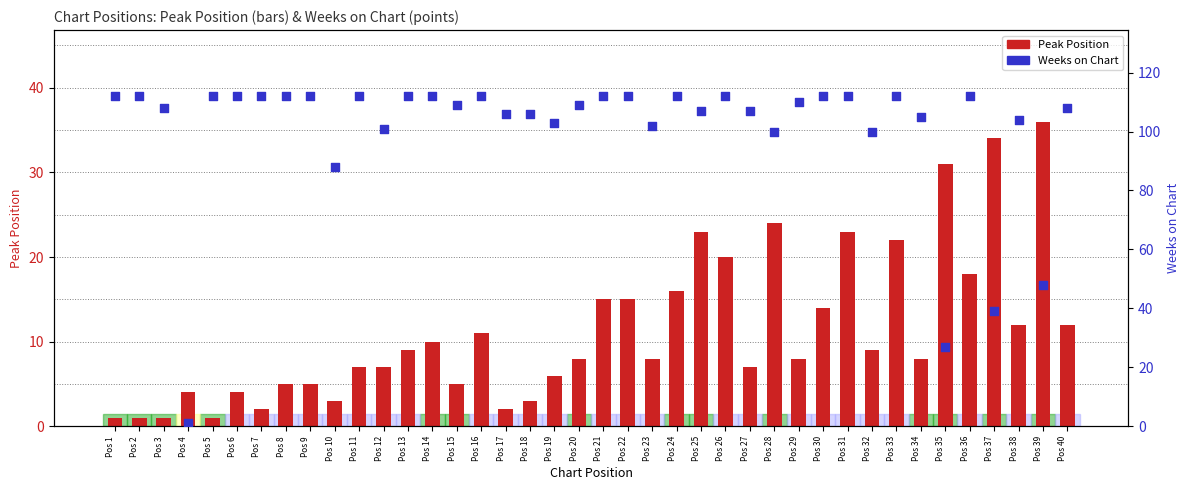

What are all the series names shown in the legend?

Peak Position, Weeks on Chart